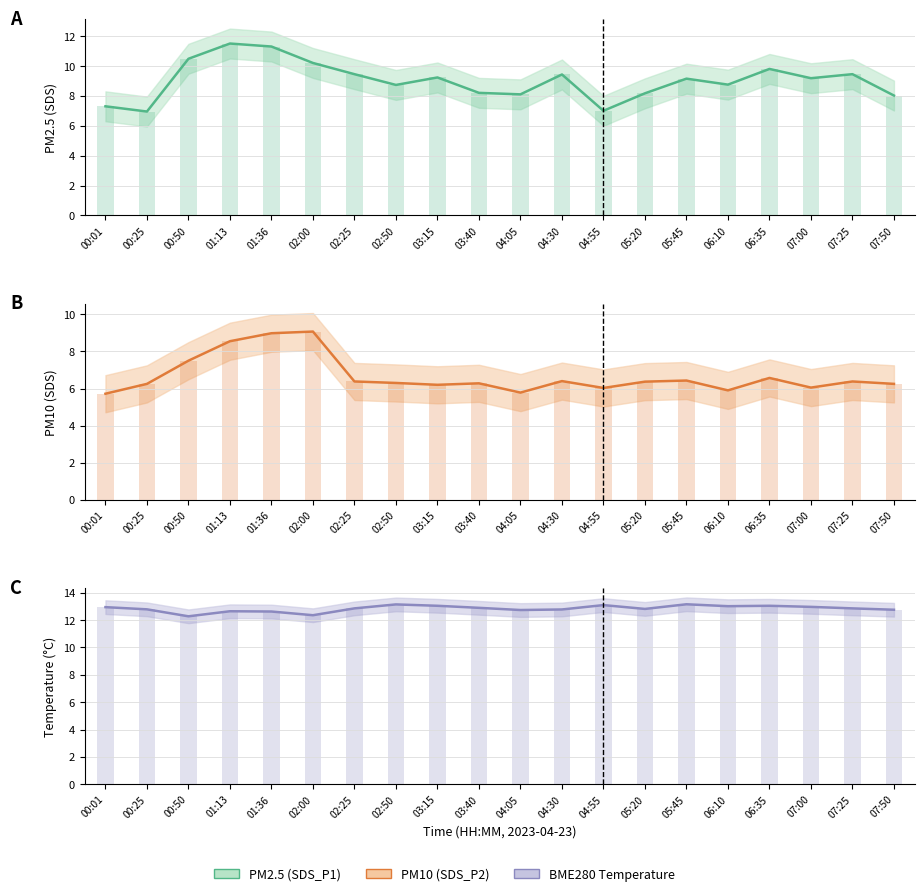

What is the label of the 17th bar from the right?

01:13